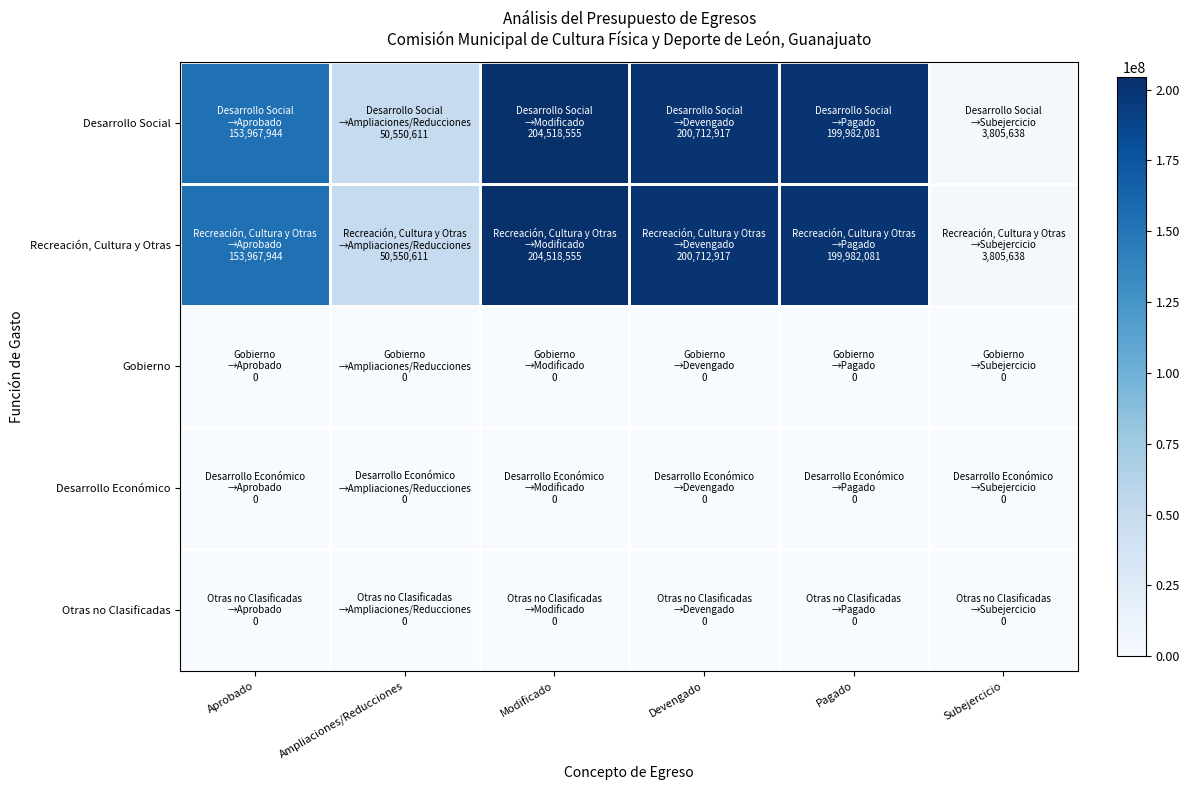

At which category is the sum across all series the highest?

Modificado